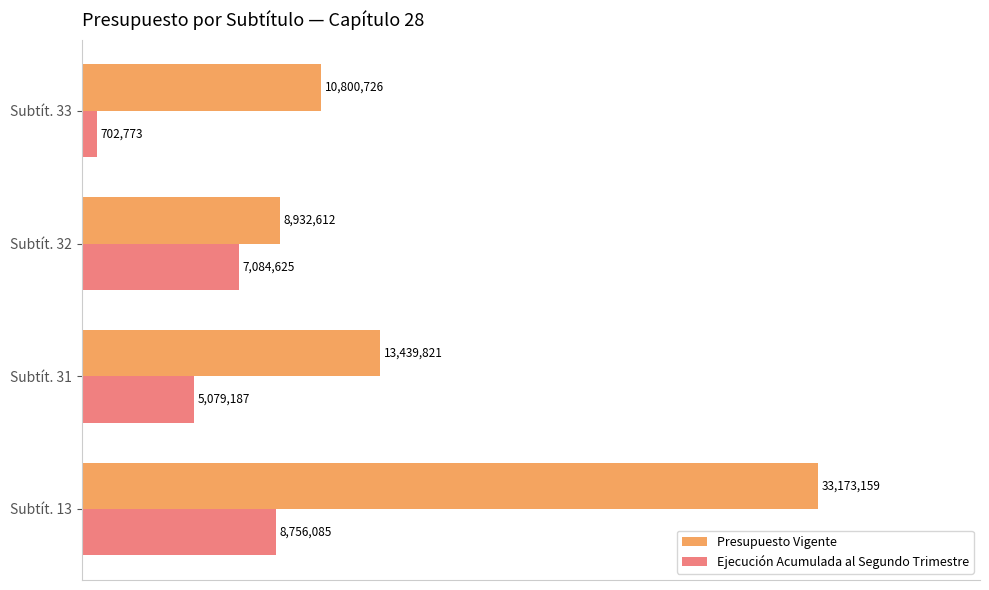

What are all the series names shown in the legend?

Presupuesto Vigente, Ejecución Acumulada al Segundo Trimestre